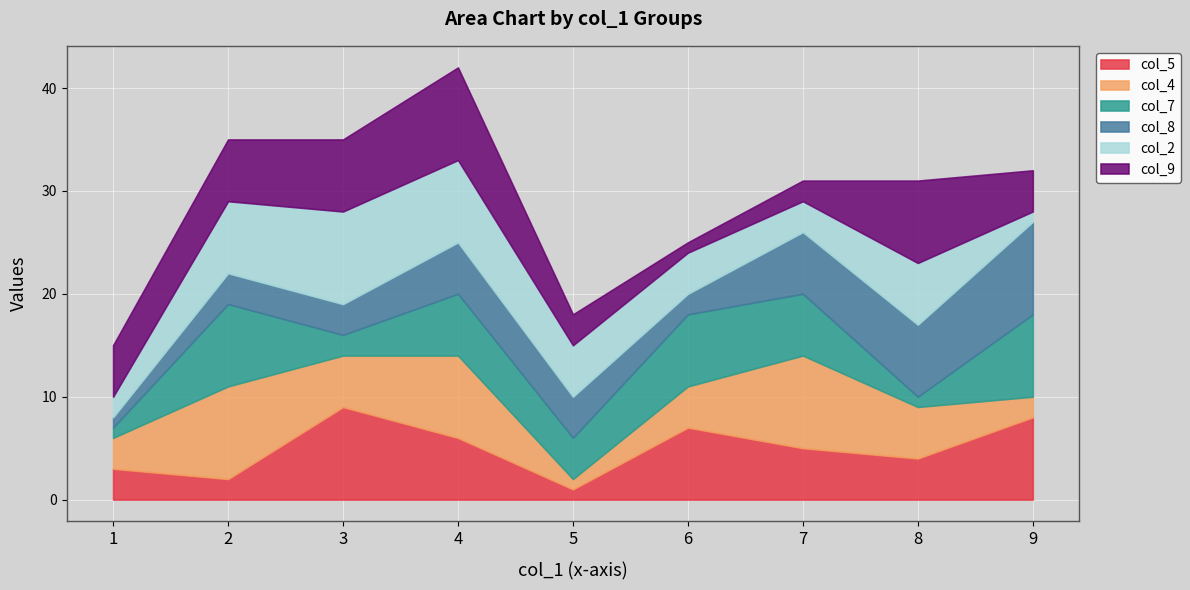

True or false: col_4 and col_8 cross at least once.

True